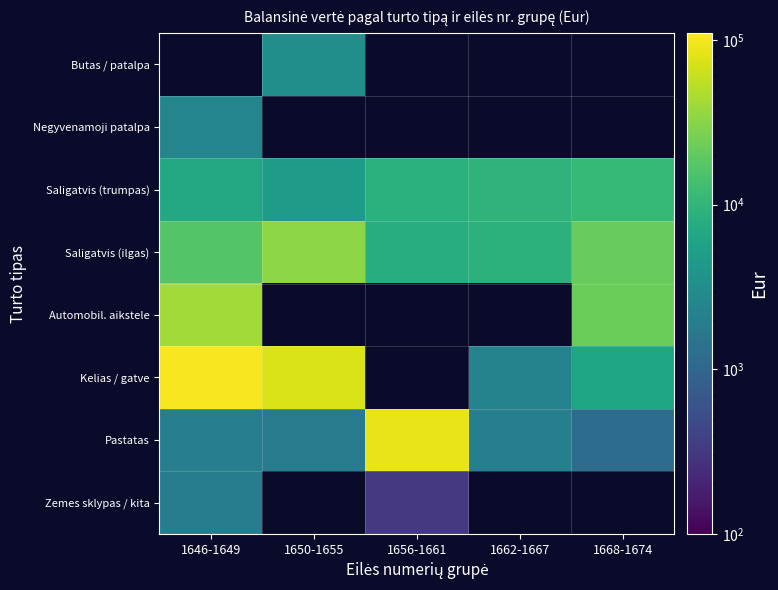

At which label does Pastatas first exceed 1996?

1646-1649